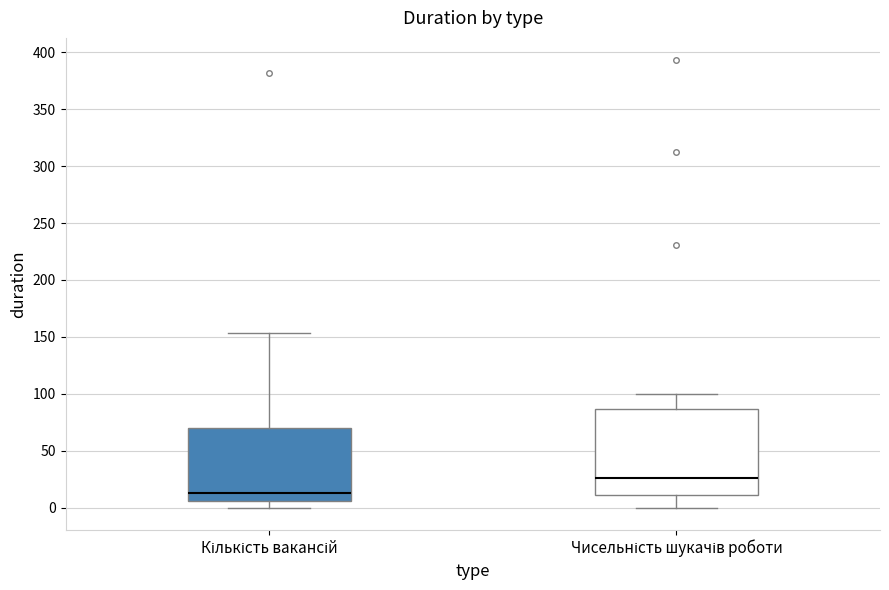

Reading left to right, transcribe this box plot: for each box, give where its median line is, the range the box spans, and where its two whiskers end, as read against the y-axis. The values are not printed on the chart, so give them approximately, as read against the axis.

Кількість вакансій: median 15, box 5 to 70, whiskers 0 to 155
Чисельність шукачів роботи: median 25, box 10 to 85, whiskers 0 to 100